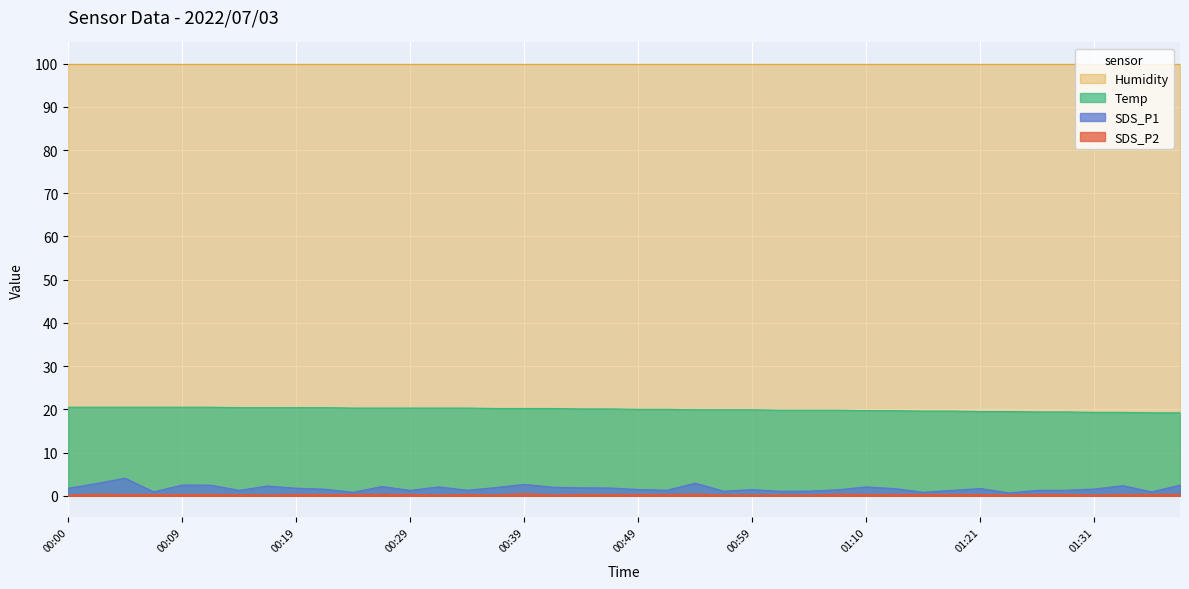

Which series has the widest spread of values?

SDS_P1